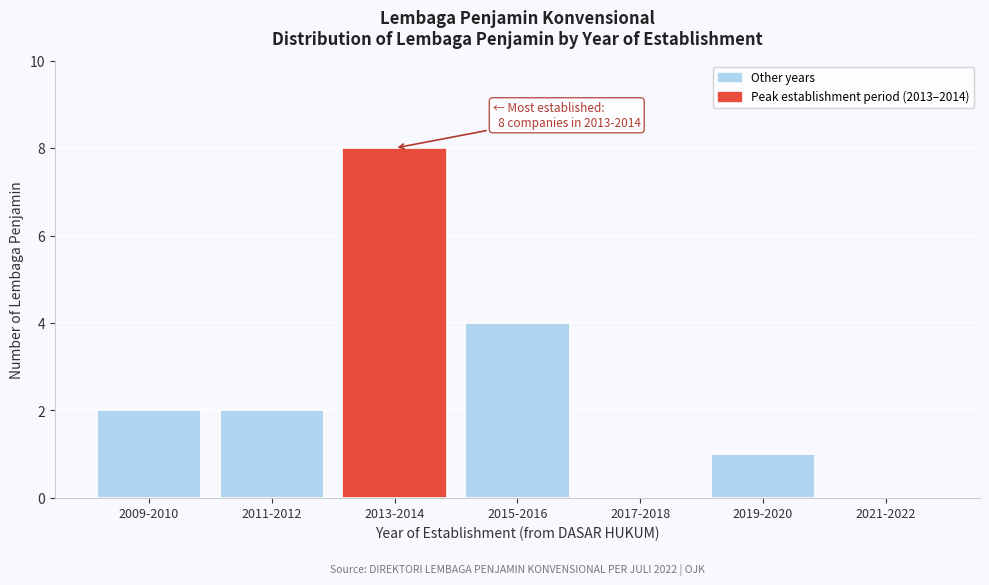

Reading left to right, list all the values displayed in this chart.

2009-2010=2	2011-2012=2	2013-2014=8	2015-2016=4	2017-2018=0	2019-2020=1	2021-2022=0